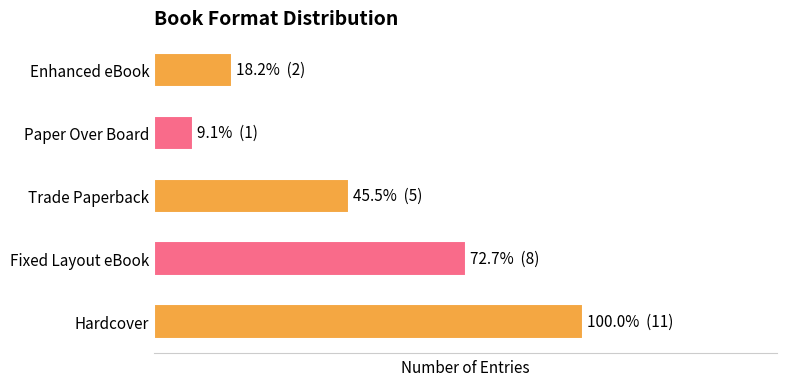

Count the number of values greater than 5.

2